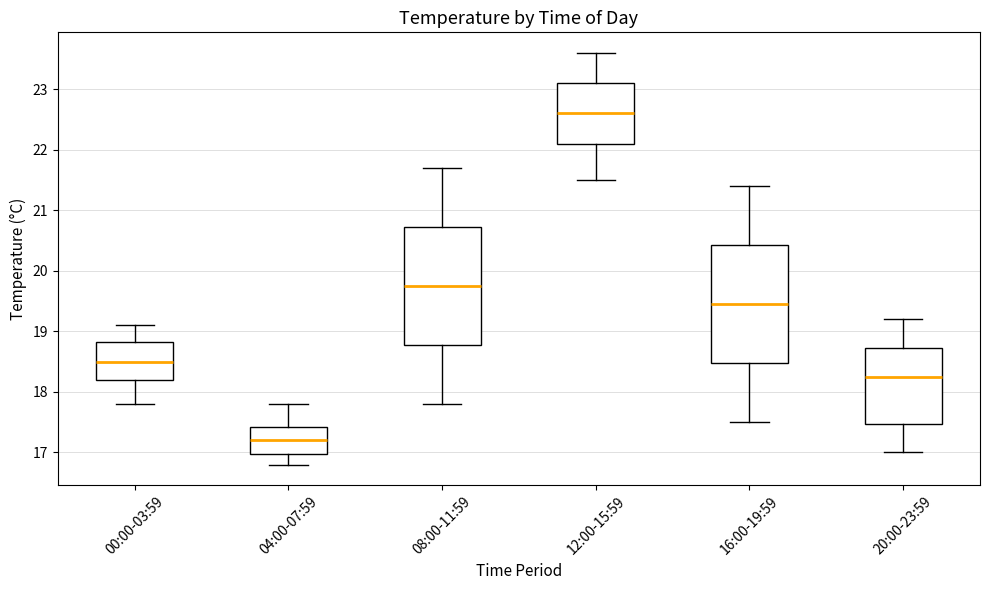

Reading left to right, read every box against the y-axis: the position of its median line, the range the box covers, and the ends of its whiskers. The values are not printed on the chart, so give them approximately, as read against the axis.

00:00-03:59: median 18.5, box 18.2 to 18.8, whiskers 17.8 to 19.1
04:00-07:59: median 17.2, box 17.0 to 17.4, whiskers 16.8 to 17.8
08:00-11:59: median 19.8, box 18.8 to 20.7, whiskers 17.8 to 21.7
12:00-15:59: median 22.6, box 22.1 to 23.1, whiskers 21.5 to 23.6
16:00-19:59: median 19.5, box 18.5 to 20.4, whiskers 17.5 to 21.4
20:00-23:59: median 18.3, box 17.5 to 18.7, whiskers 17.0 to 19.2